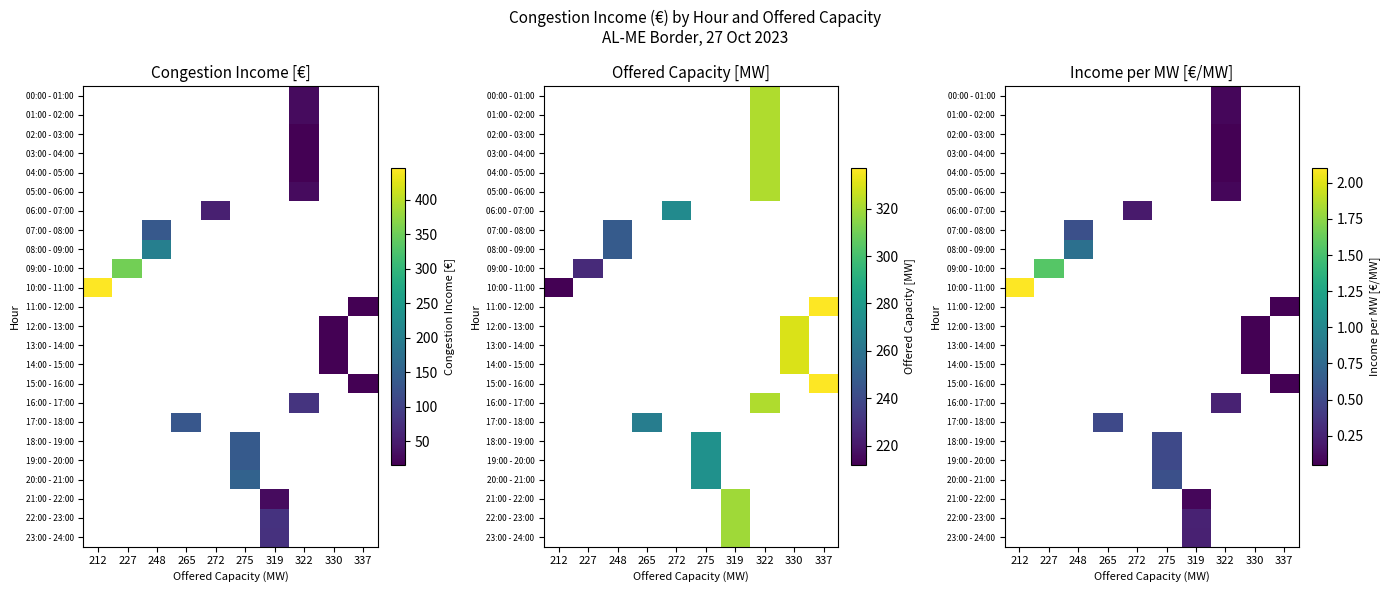

How many values in row_0 are above zero?

1